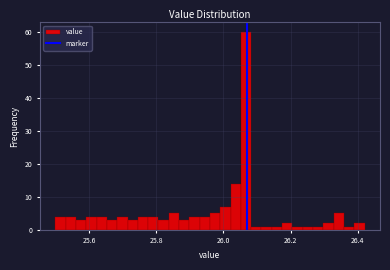

Around what value on the x-axis is the tallest bar? Give the approximate position of its centre, as read against the axis.

26.06